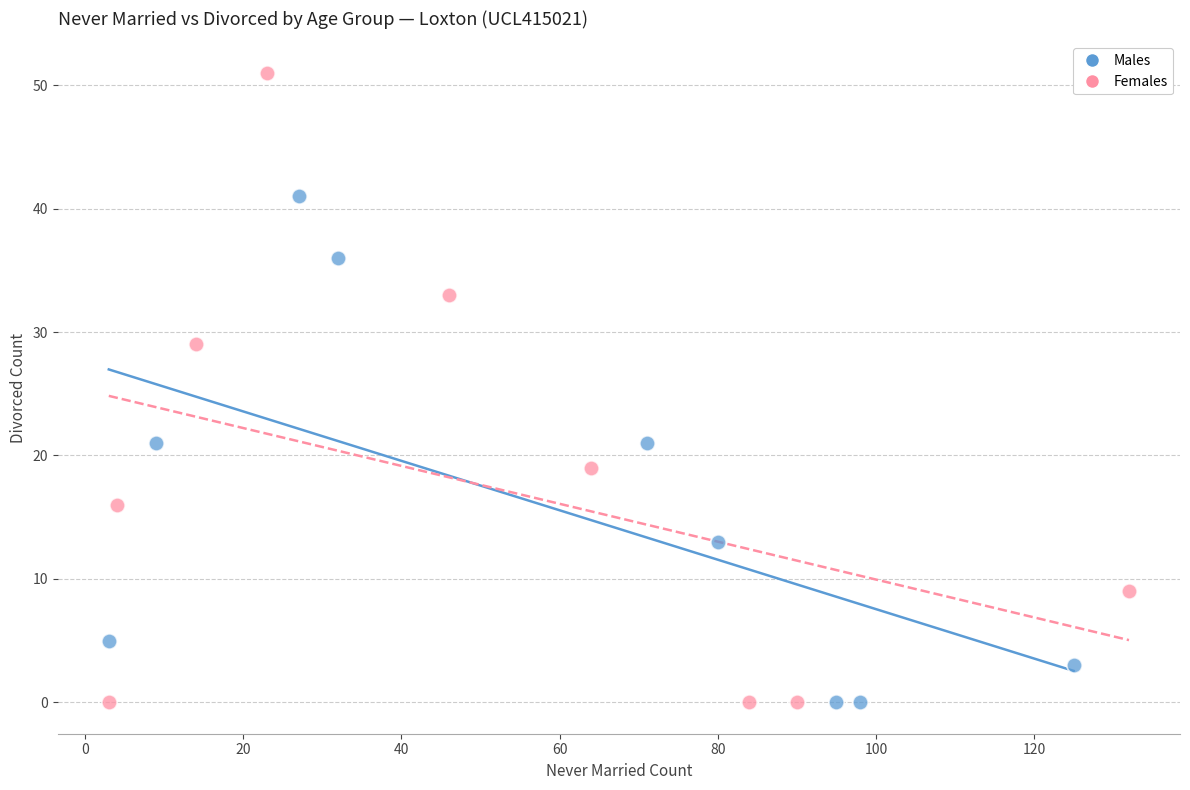

Which series has the largest Y range (max minus min)?

Females